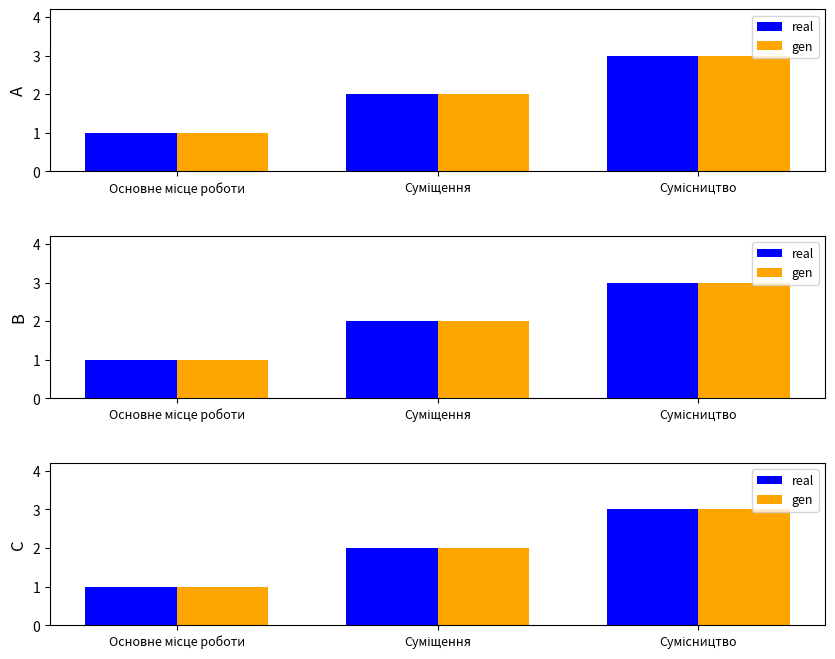

What is the smallest value displayed?

1